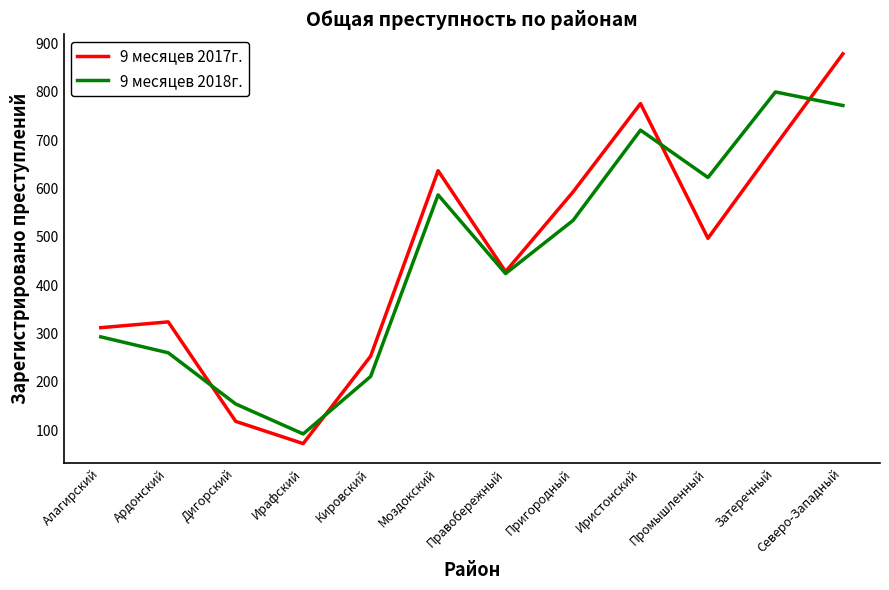

Is it true that 9 месяцев 2017г. equals 788 at Пригородный?

False